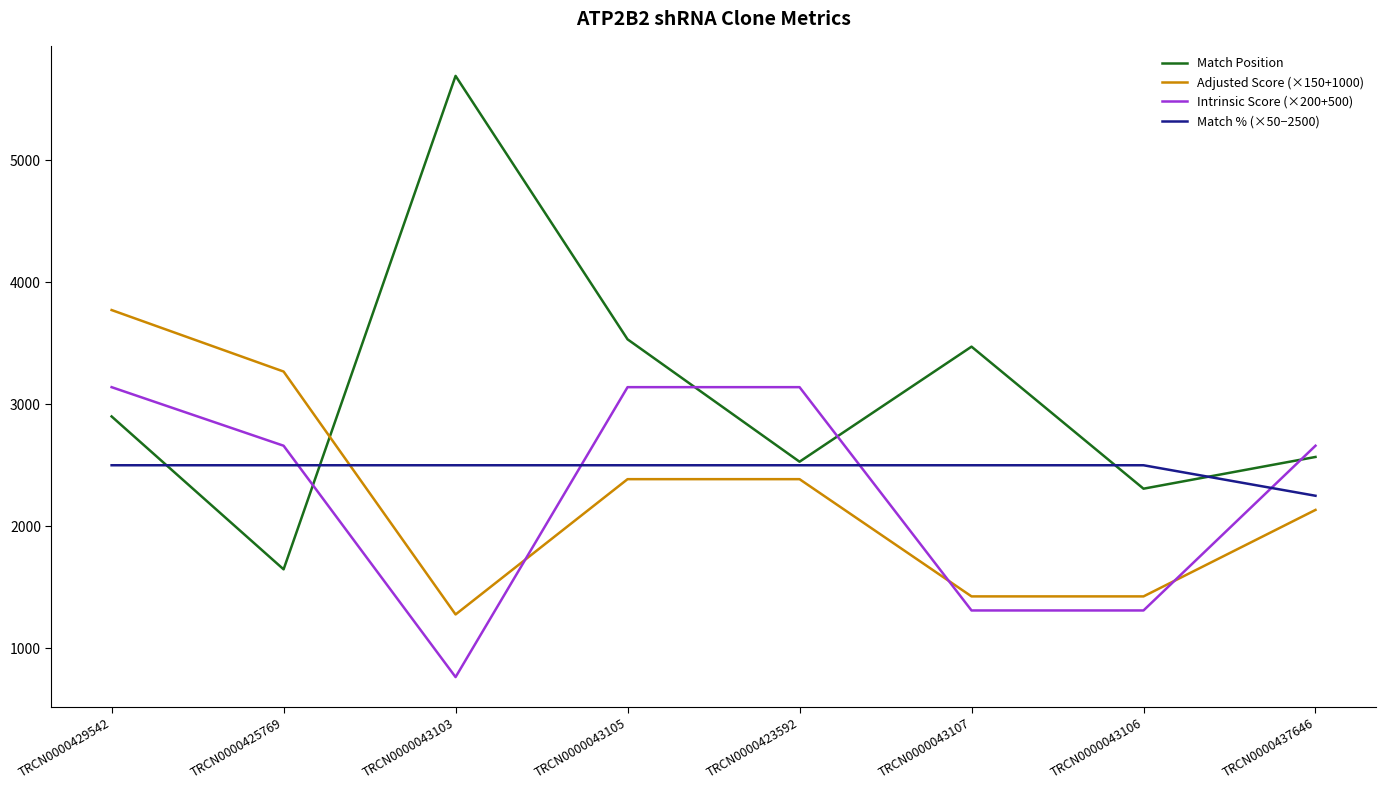

Which series has the widest spread of values?

Match Position